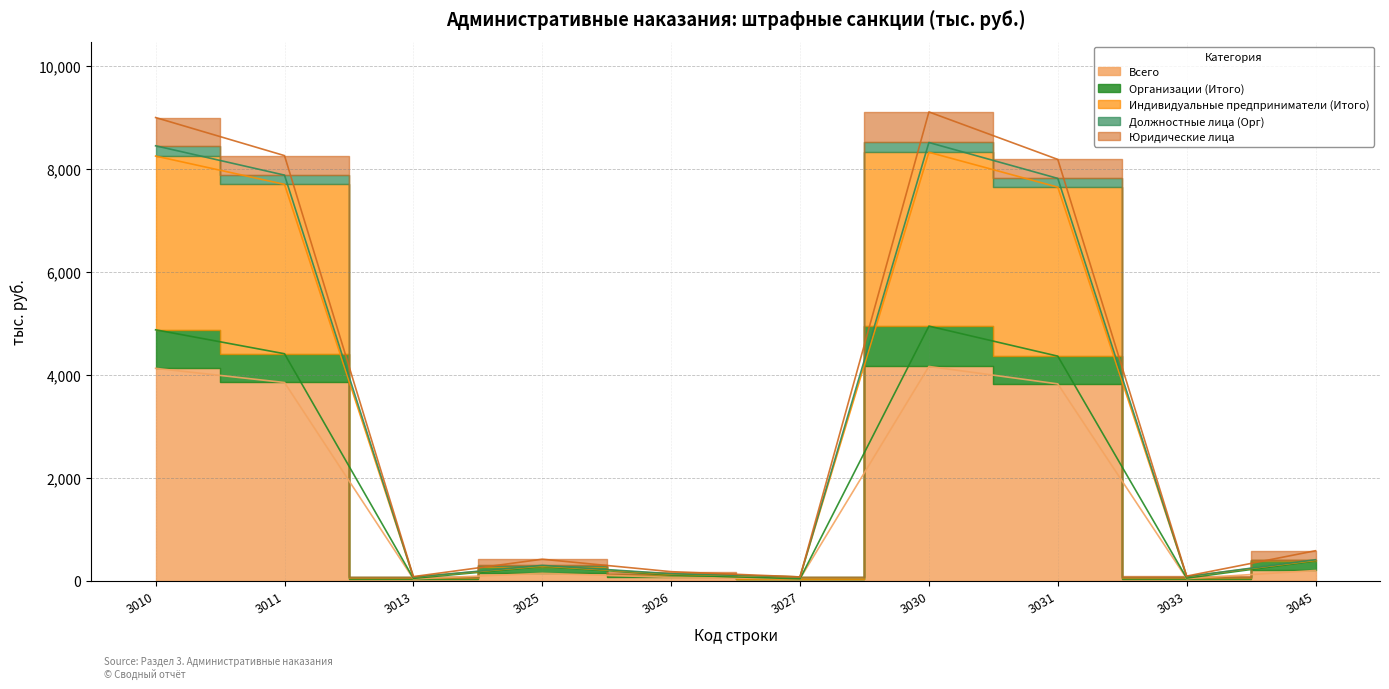

What is the spread (max minus min) of values at 3026?

63